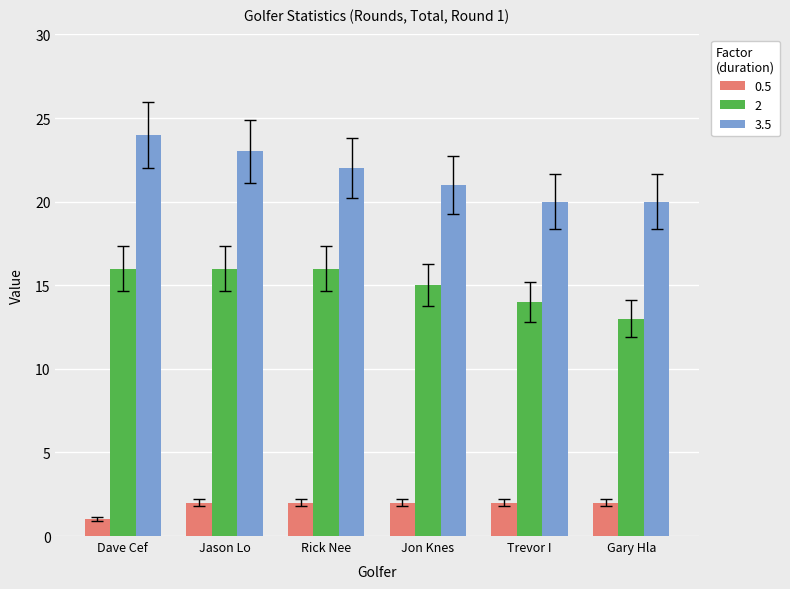

List the series in order of their overall mean, lowest first.

0.5, 2, 3.5